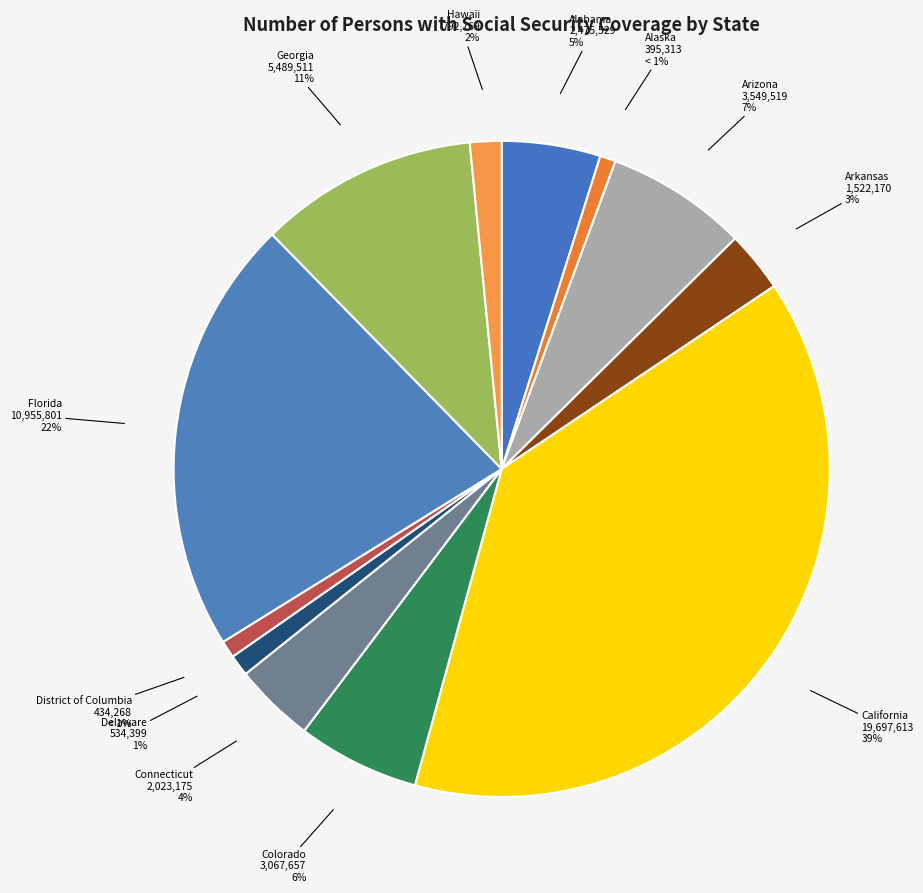

How many slices are in this pie chart?

12